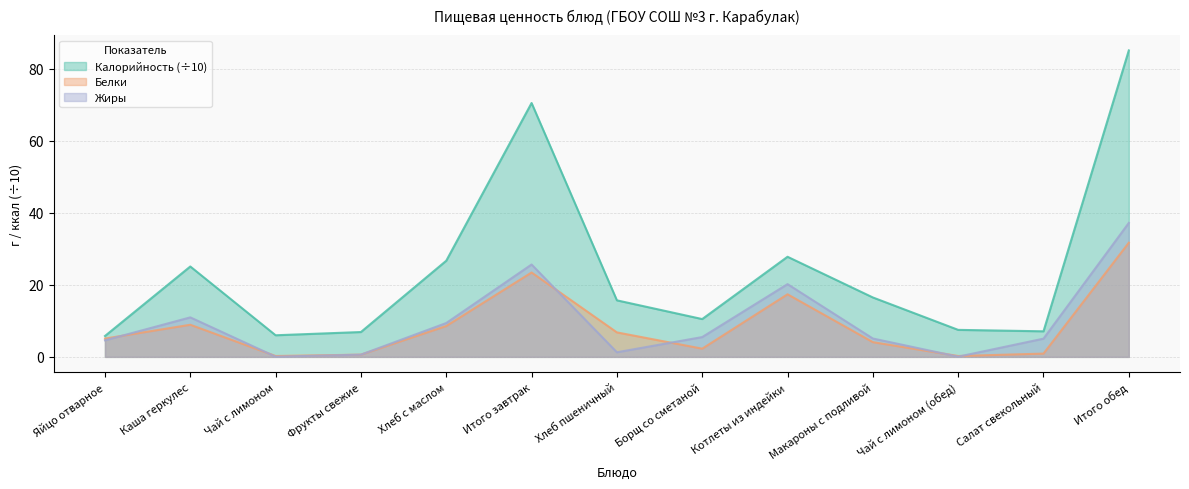

List the series in order of their peak value, lowest first.

Белки, Жиры, Калорийность (÷10)